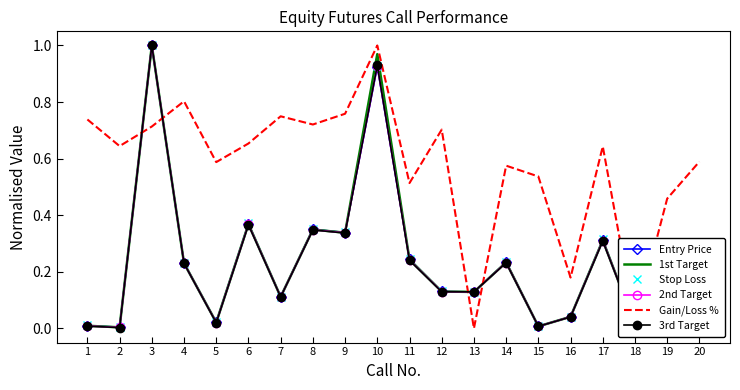

What is the difference between the 1st Target values at 15 and 4?

0.2